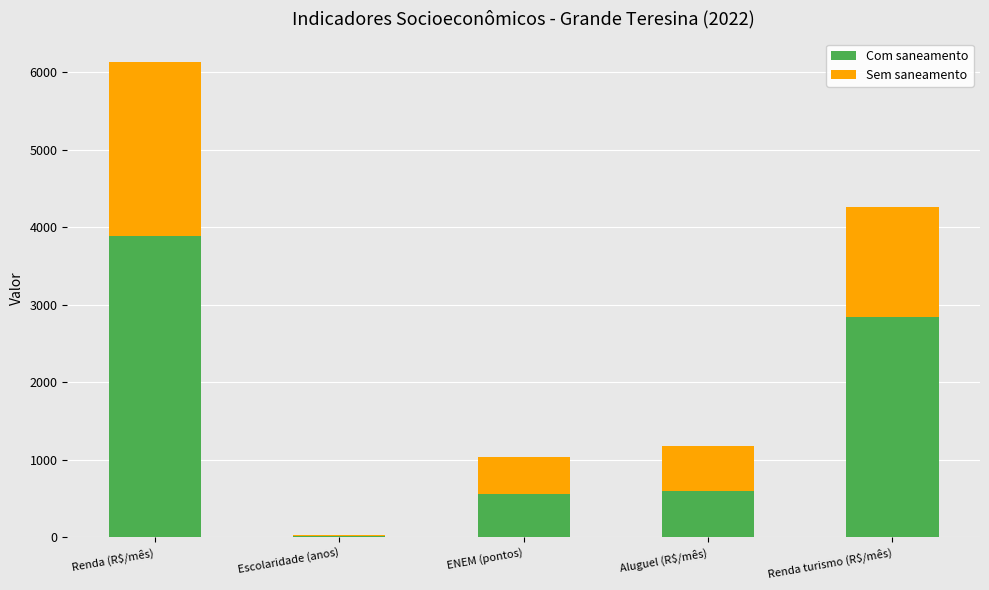

The value of Com saneamento at Renda turismo (R$/mês) is 1792.7. True or false?

False